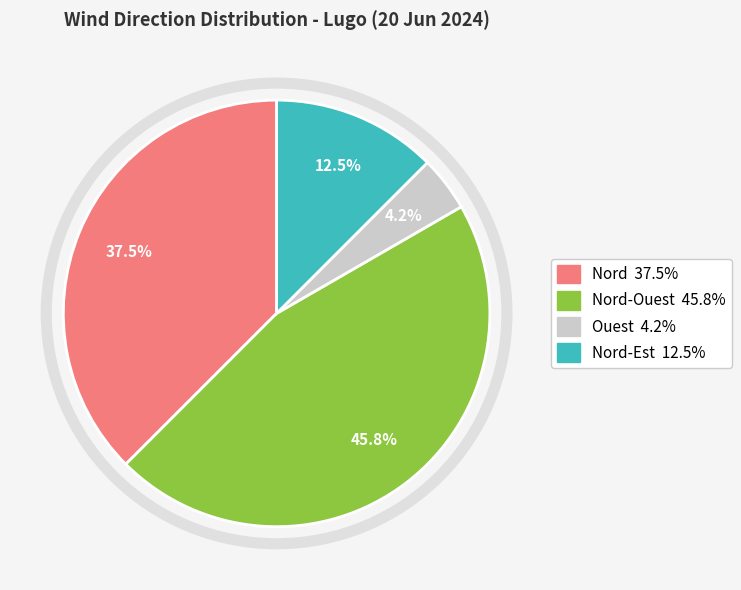

Is there any slice that represents more than half of the pie?

No